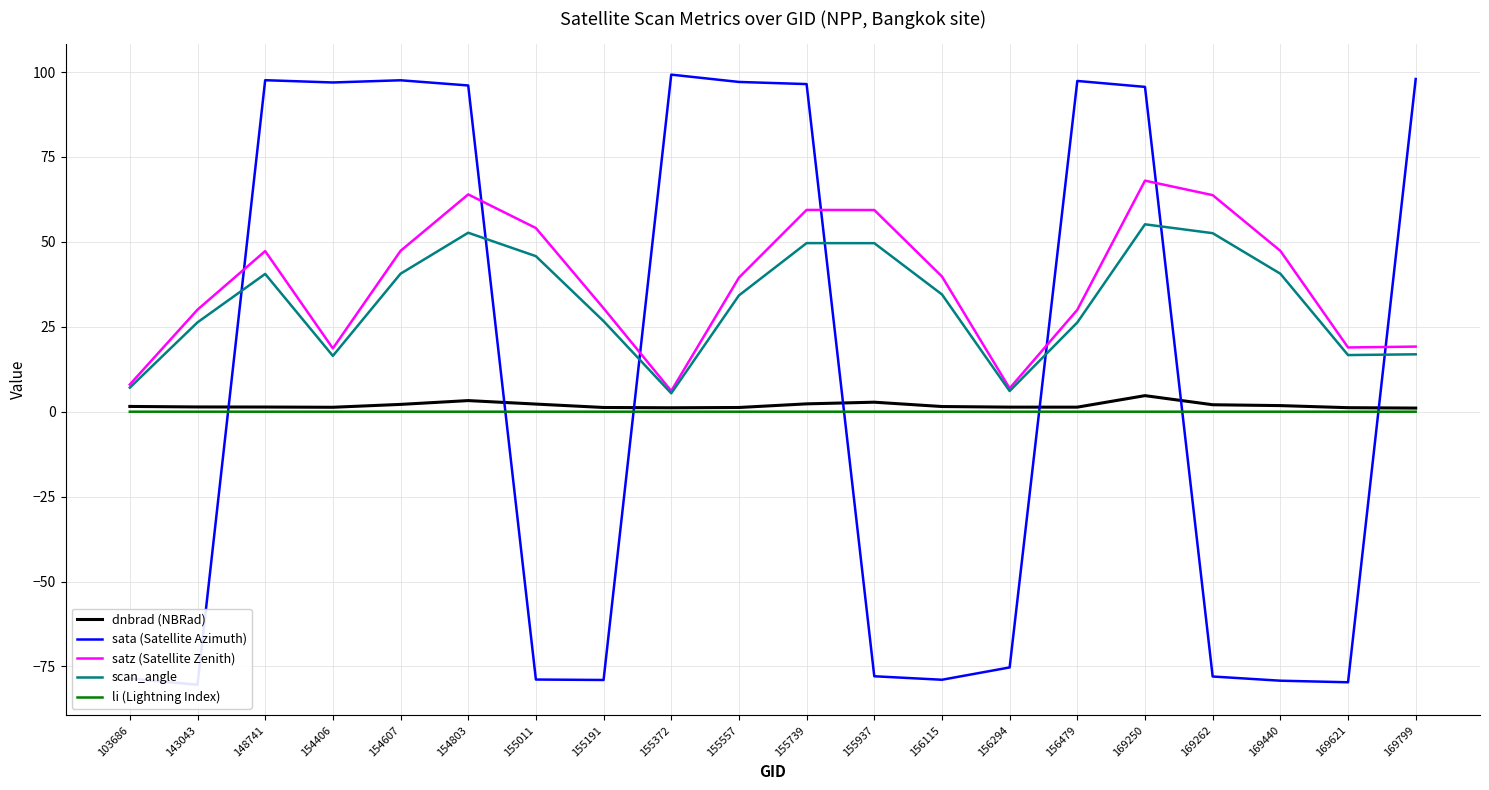

Which series has the largest total across all categories?

satz (Satellite Zenith)